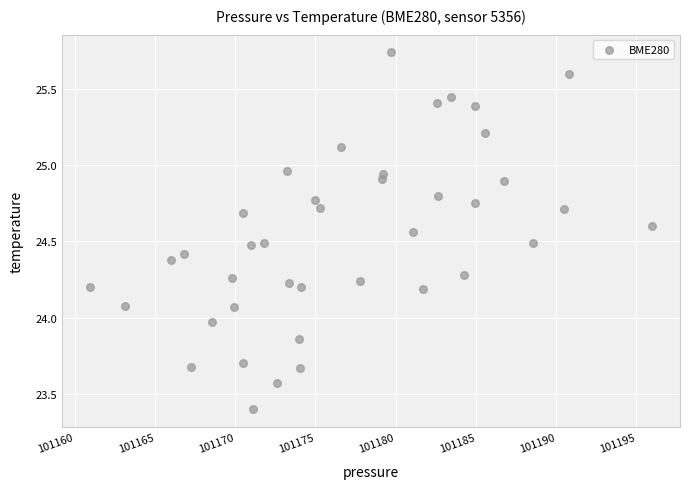

What is the range of X values (max minus min)?

35.0